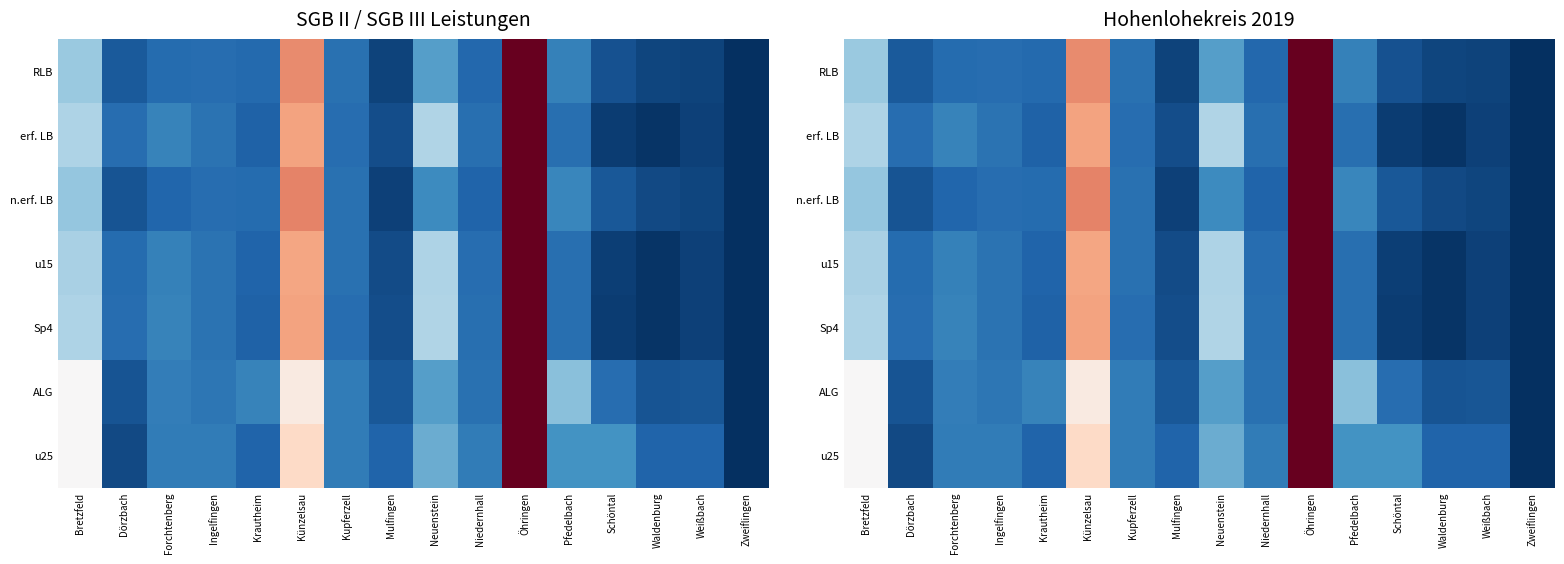

Is it true that Sp4 equals 0.0 at Waldenburg?

False